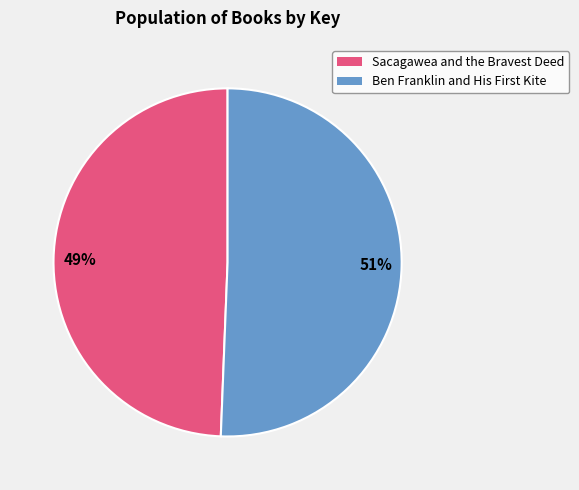

Does any single category account for the majority?

Yes